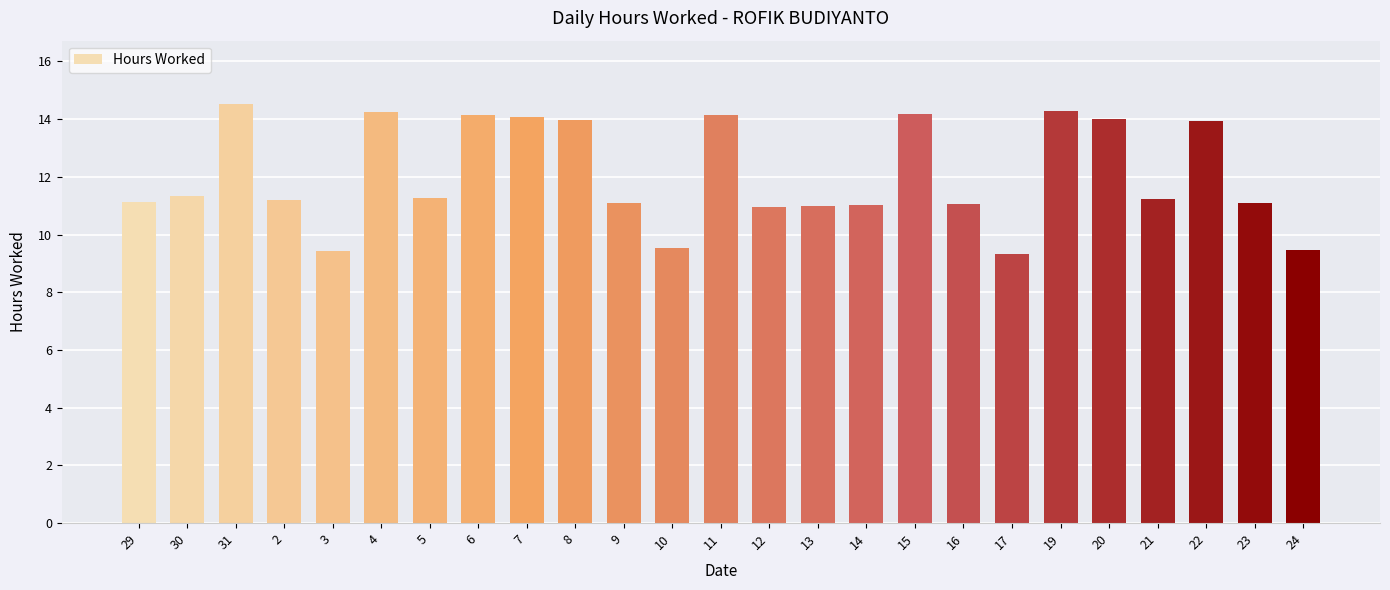

How many distinct data groups are displayed?

1